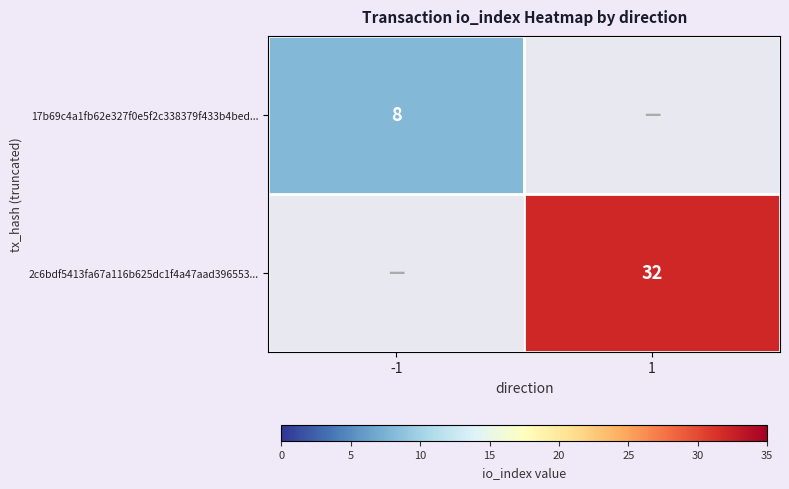

True or false: 17b69c4a1fb62e327f0e5f2c338379f433b4bed... has a value of 8 at -1.

True